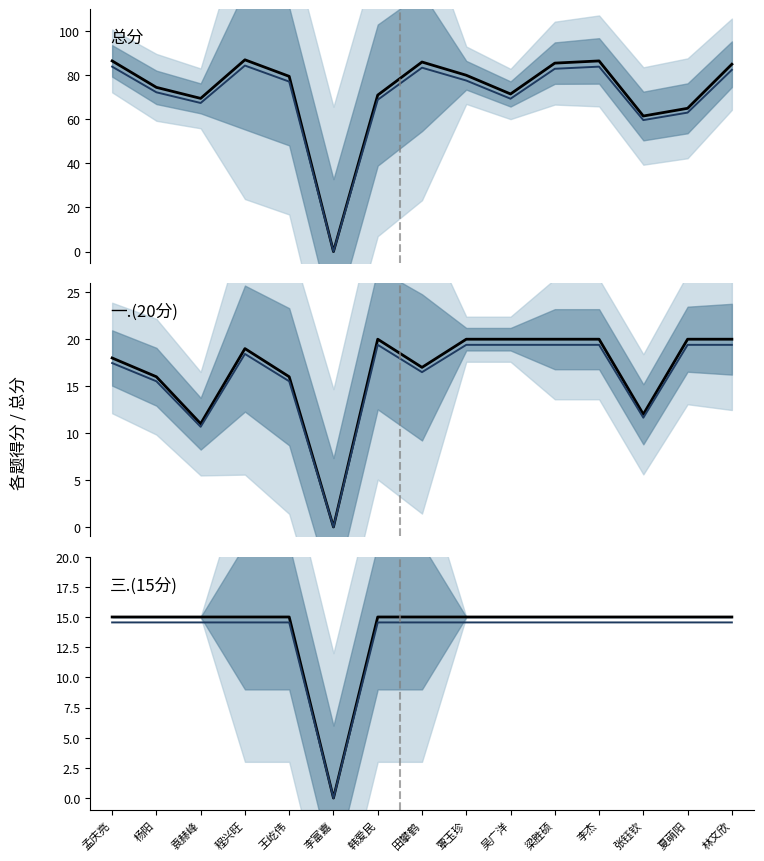

Is the value of 总分(参考) at 杨阳 greater than the value of 一.(20分) at 李杰?

Yes